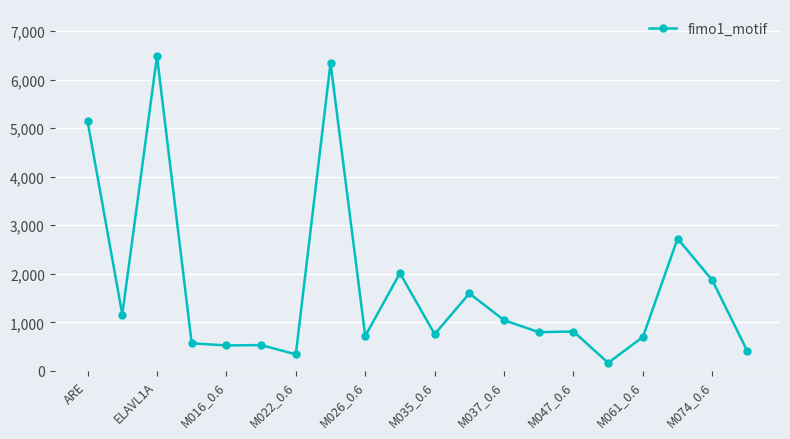

How many distinct data groups are displayed?

1